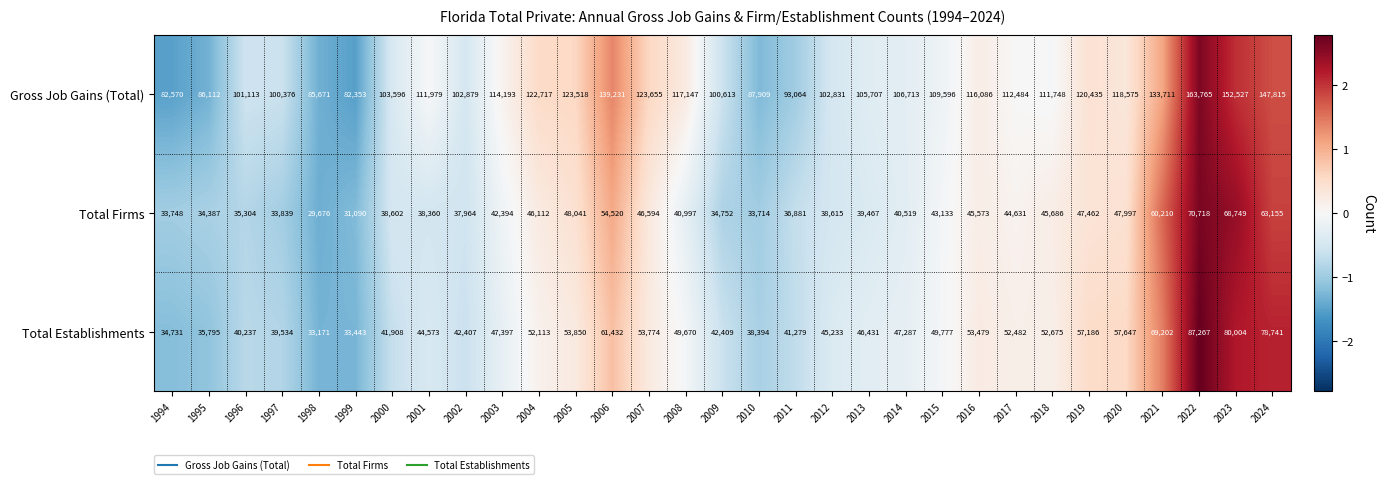

What is the total value across all series at 1994?

151049